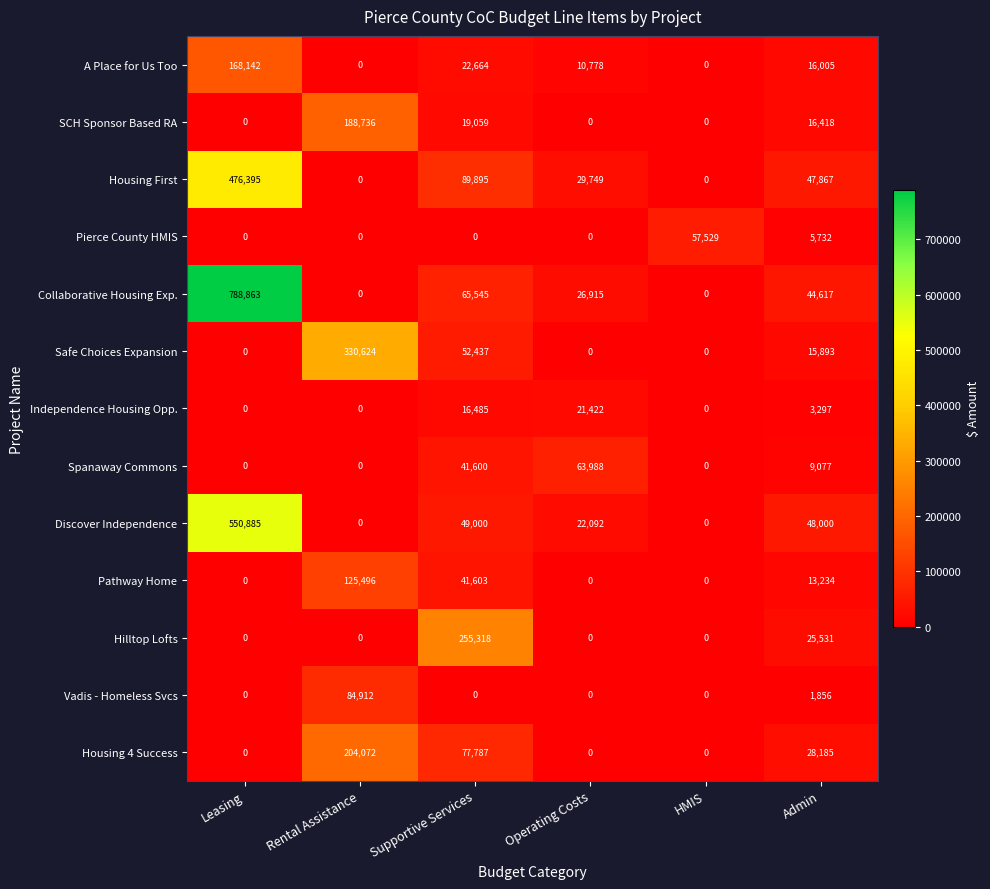

Count the Spanaway Commons values in the range 0 to 41600.

5